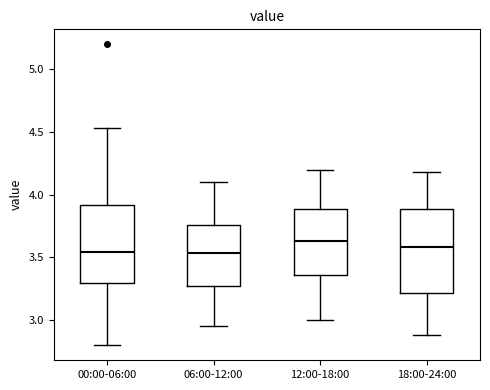

Where does the median line of the box for 00:00-06:00 sit on the y-axis? The values are not printed on the chart, so give them approximately, as read against the axis.

3.55